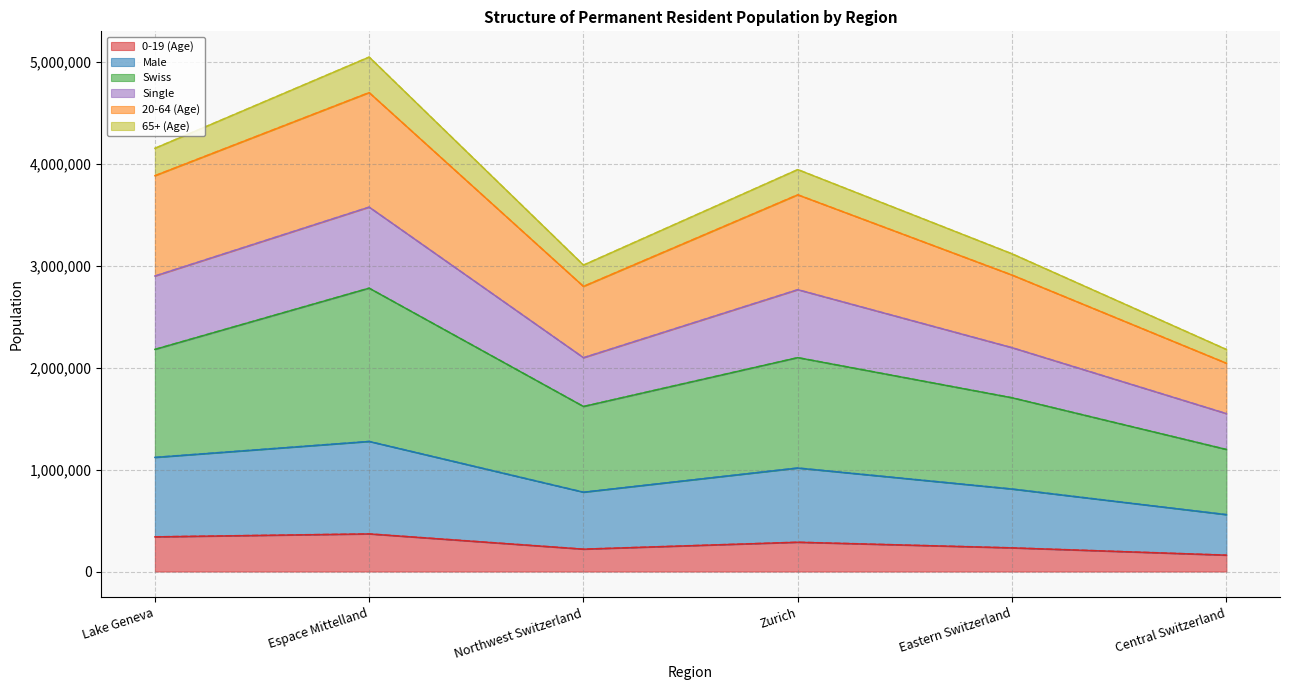

True or false: Male and 20-64 (Age) intersect in this chart.

False